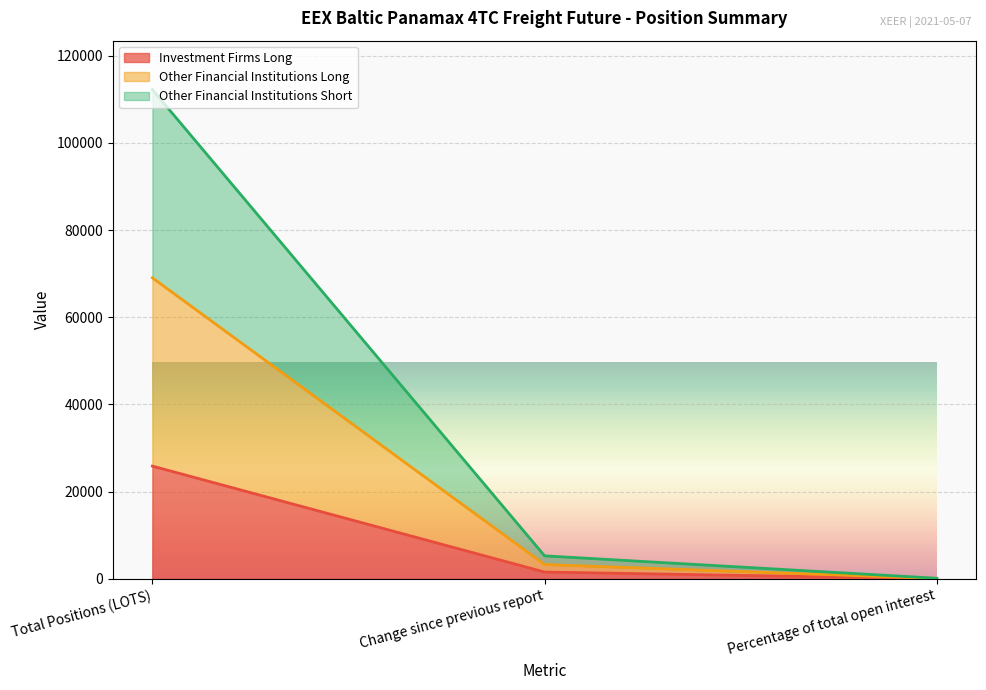

Which series has the largest range (max minus min)?

Other Financial Institutions Long